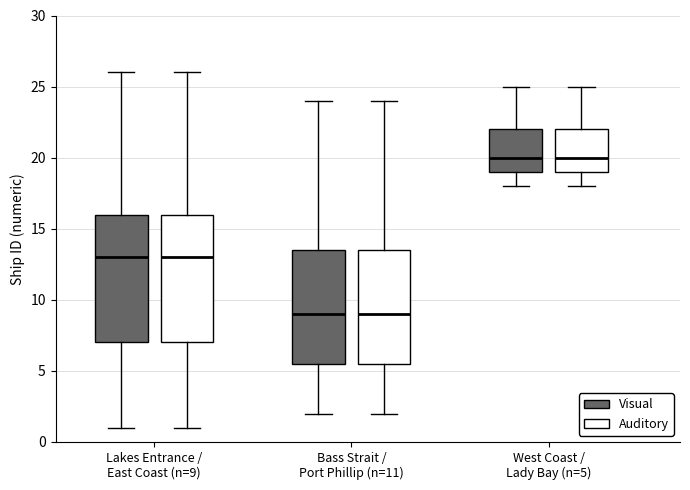

Reading left to right, read every box against the y-axis: the position of its median line, the range the box covers, and the ends of its whiskers. The values are not printed on the chart, so give them approximately, as read against the axis.

Lakes Entrance / East Coast (n=9) (Visual): median 13.0, box 7.0 to 16.0, whiskers 1.0 to 26.0
Lakes Entrance / East Coast (n=9) (Auditory): median 13.0, box 7.0 to 16.0, whiskers 1.0 to 26.0
Bass Strait / Port Phillip (n=11) (Visual): median 9.0, box 5.5 to 13.5, whiskers 2.0 to 24.0
Bass Strait / Port Phillip (n=11) (Auditory): median 9.0, box 5.5 to 13.5, whiskers 2.0 to 24.0
West Coast / Lady Bay (n=5) (Visual): median 20.0, box 19.0 to 22.0, whiskers 18.0 to 25.0
West Coast / Lady Bay (n=5) (Auditory): median 20.0, box 19.0 to 22.0, whiskers 18.0 to 25.0